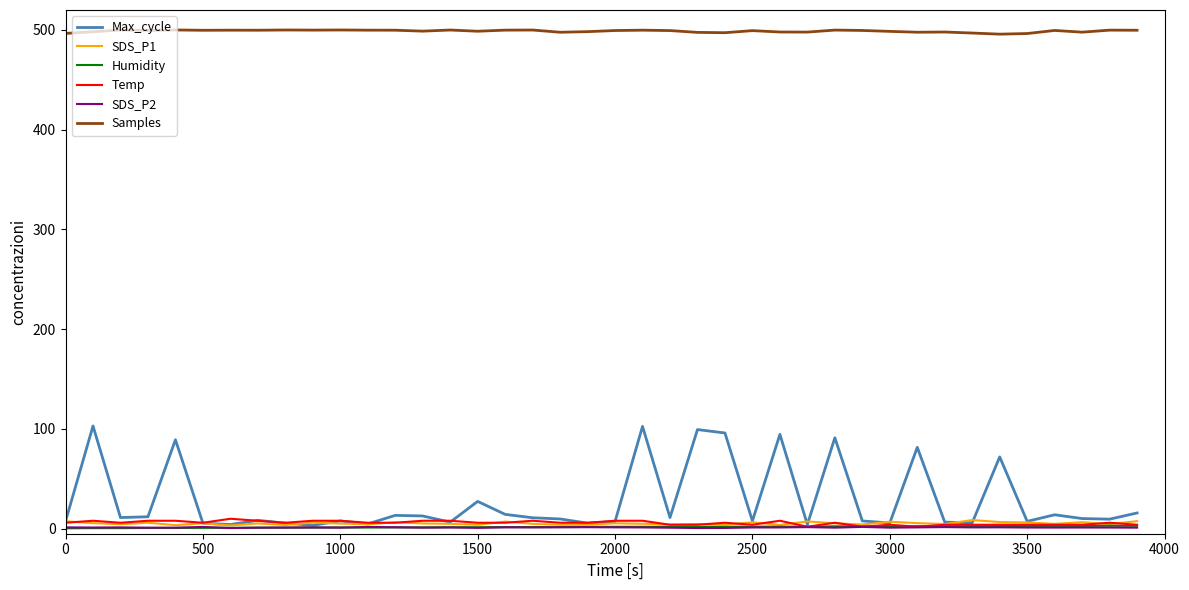

True or false: Samples and Max_cycle intersect in this chart.

False